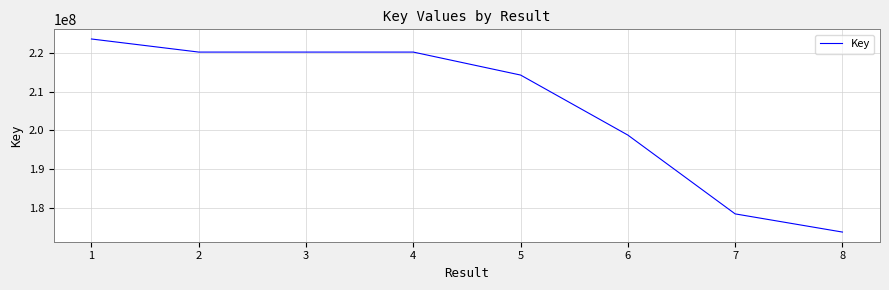

What is the difference between the maximum and minimum values?

49627578